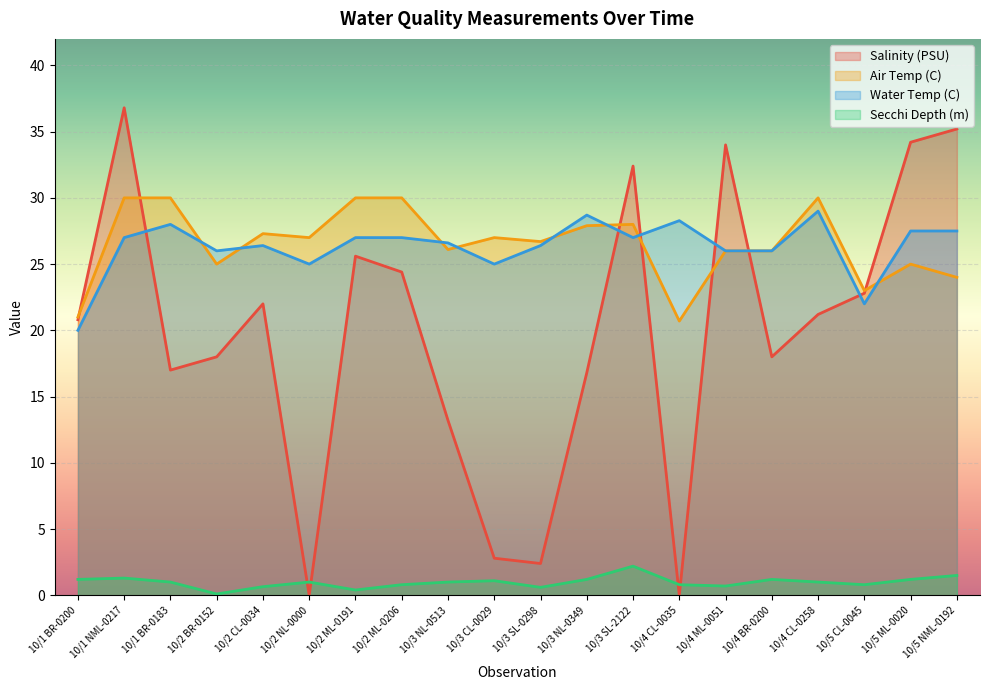

What value does the Salinity (PSU) series have at 10/3 SL-0298?

2.4